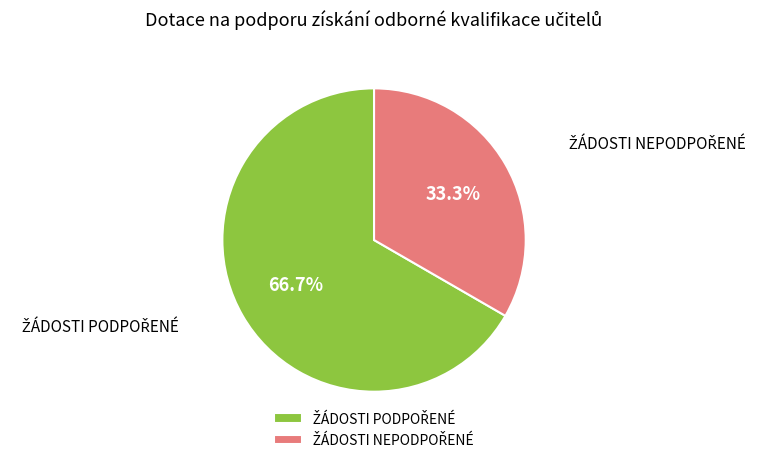

Does any single category account for the majority?

Yes